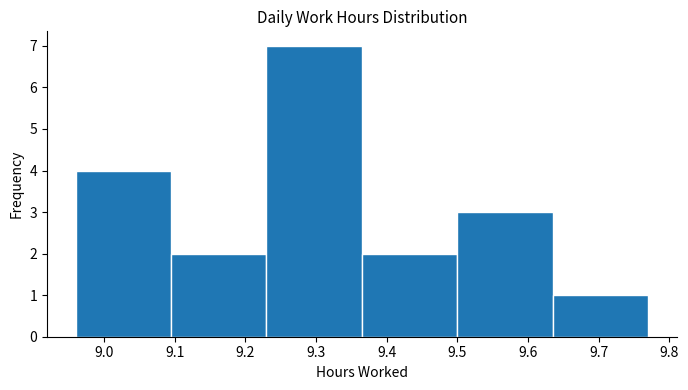

Over which range of the x-axis is the bar tallest?

9.230 to 9.365